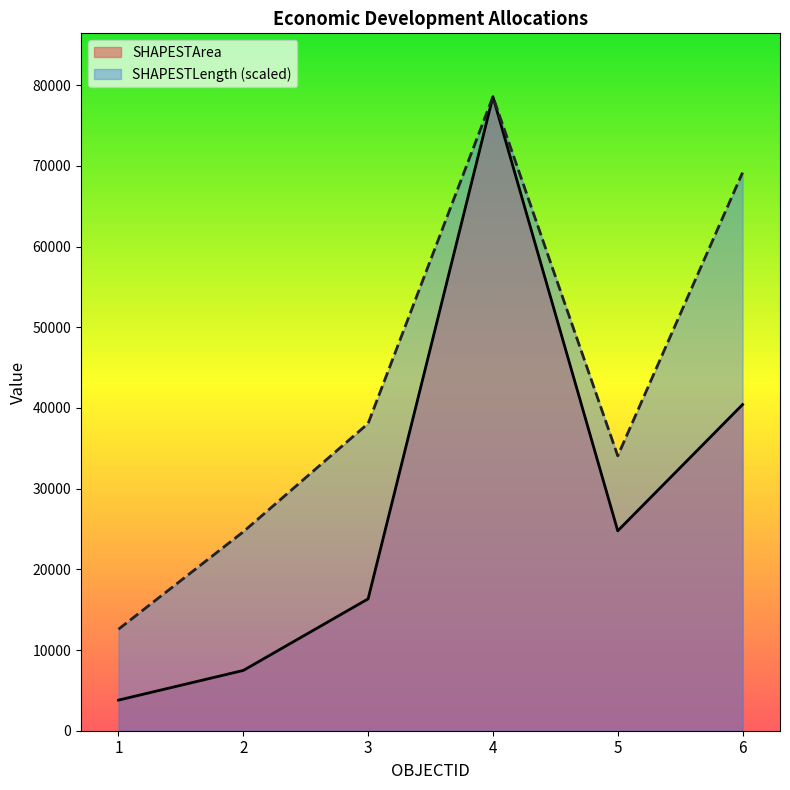

What is the value of the SHAPESTArea point at the 6th from the left?

40418.0